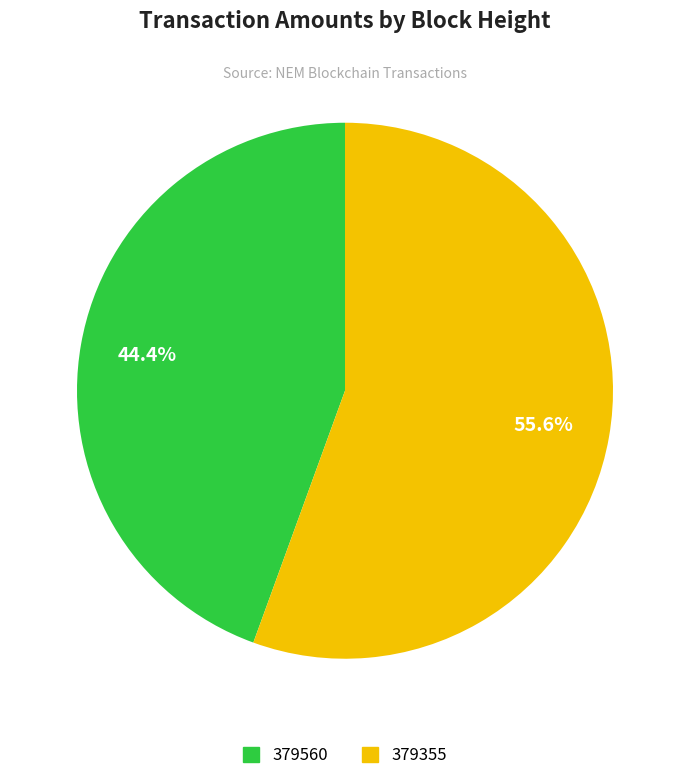

What is the largest slice in the pie chart?

379355